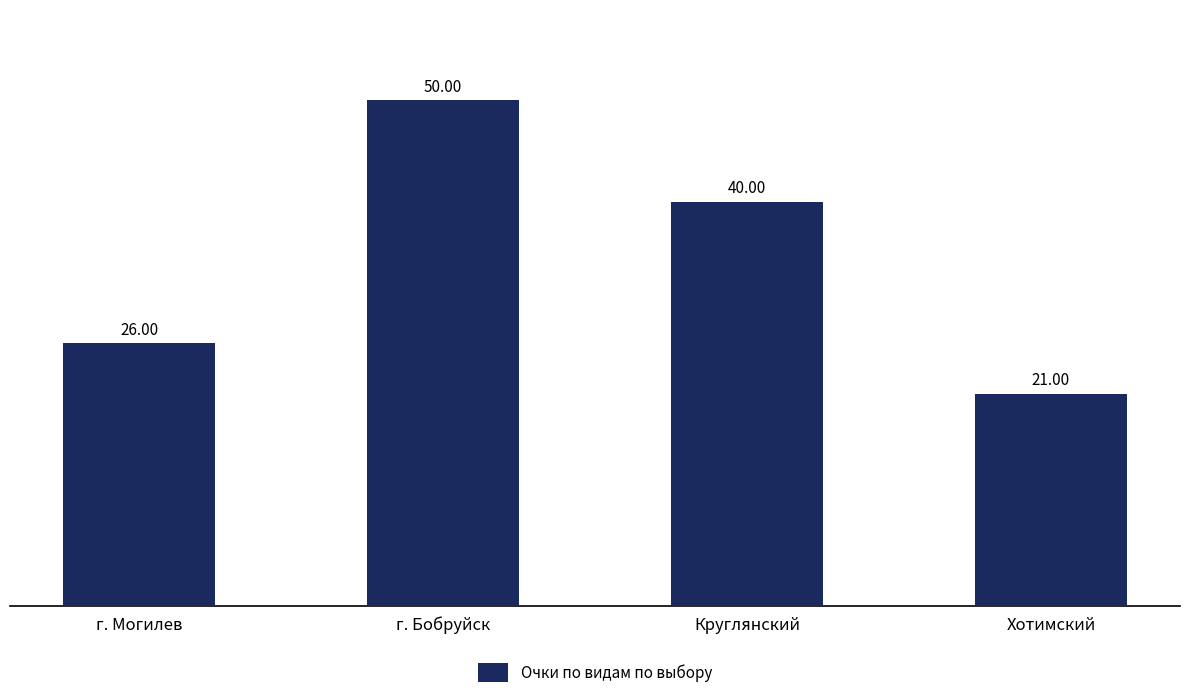

Reading left to right, what are all the values shown in this chart?

г. Могилев=26	г. Бобруйск=50	Круглянский=40	Хотимский=21